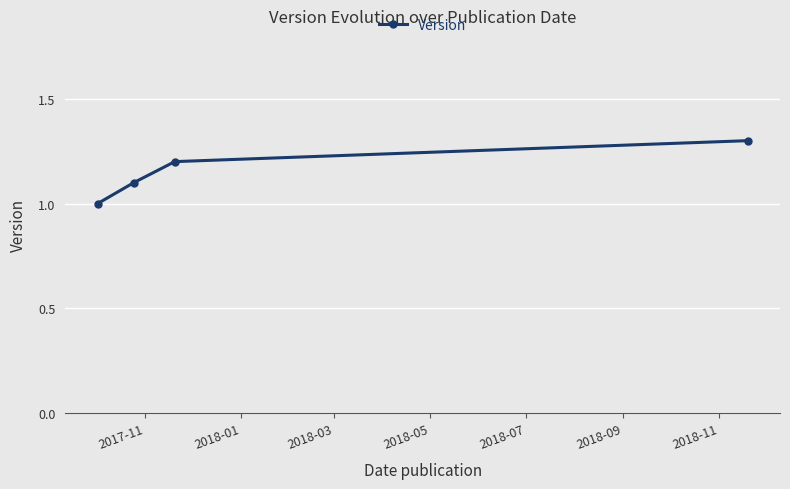

What is the value of the 2nd point from the left?

1.1